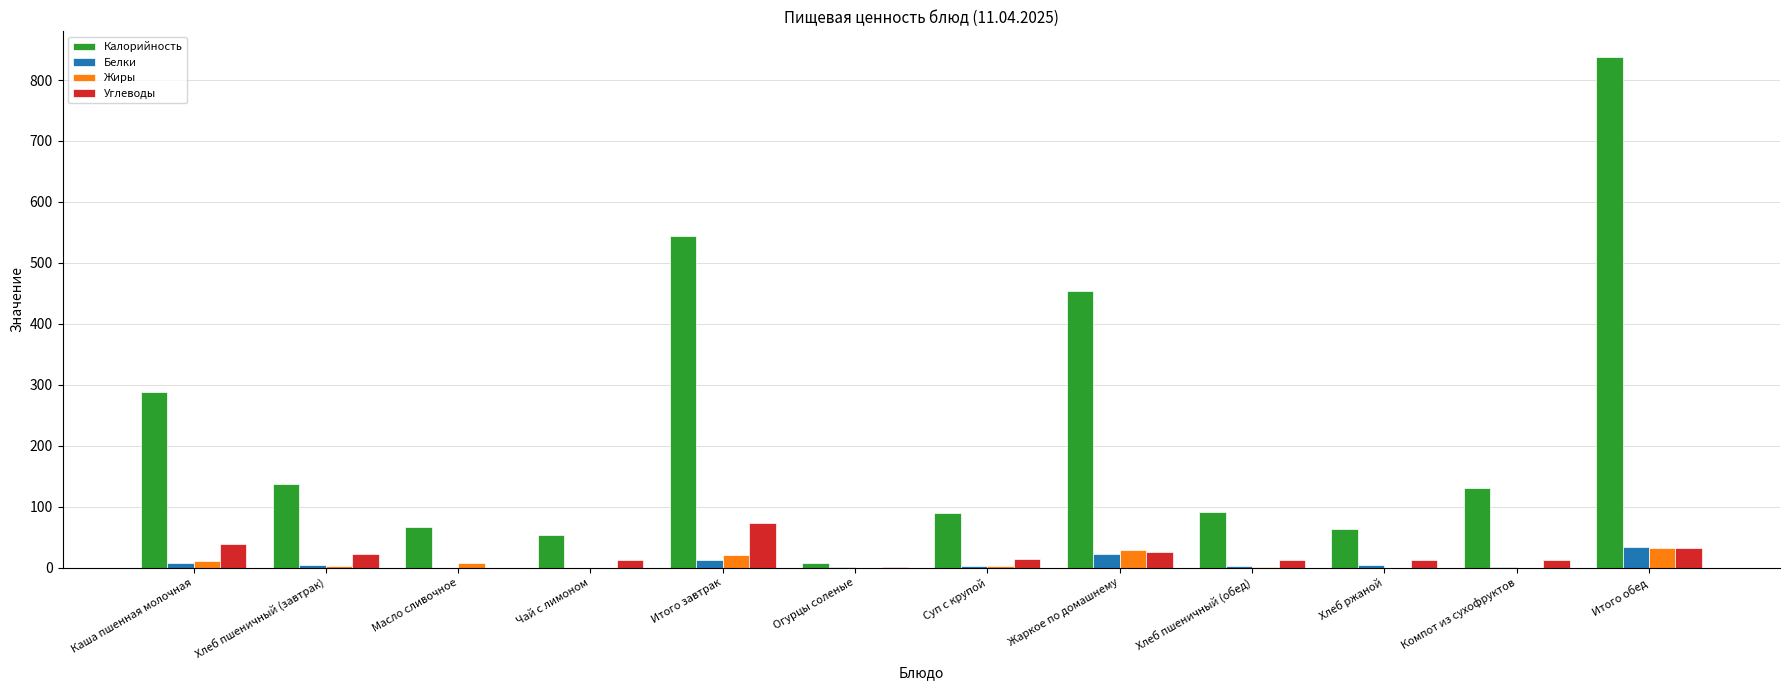

Is it true that Углеводы equals 1.0 at Огурцы соленые?

True